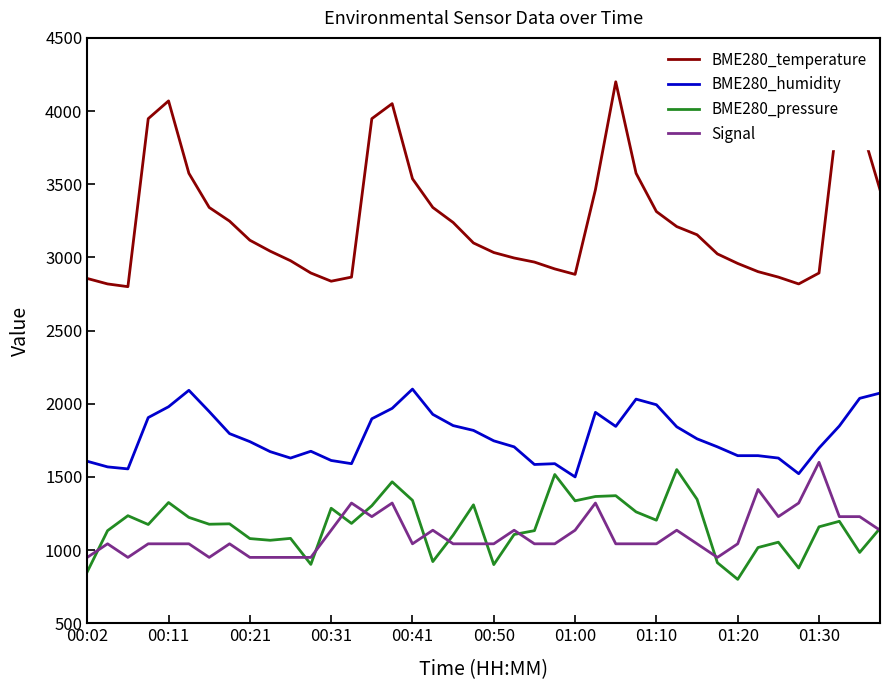

True or false: BME280_temperature and BME280_pressure intersect in this chart.

False